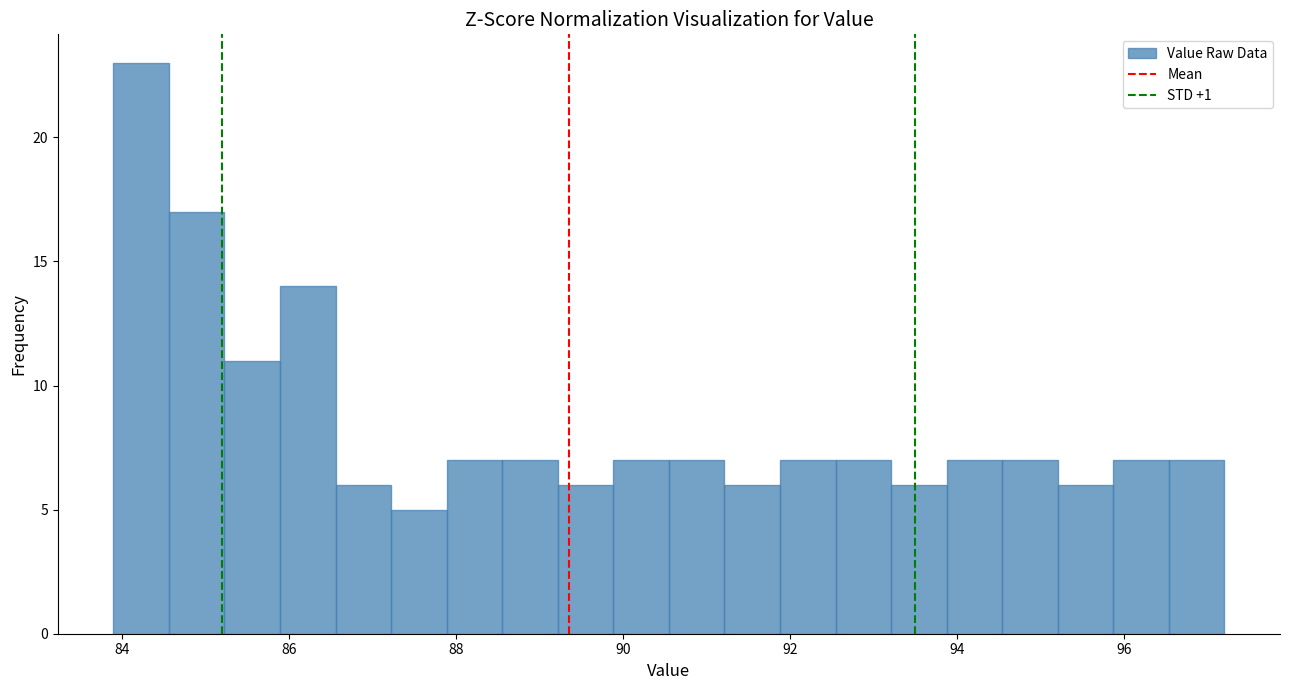

Around what value on the x-axis is the tallest bar? Give the approximate position of its centre, as read against the axis.

84.2